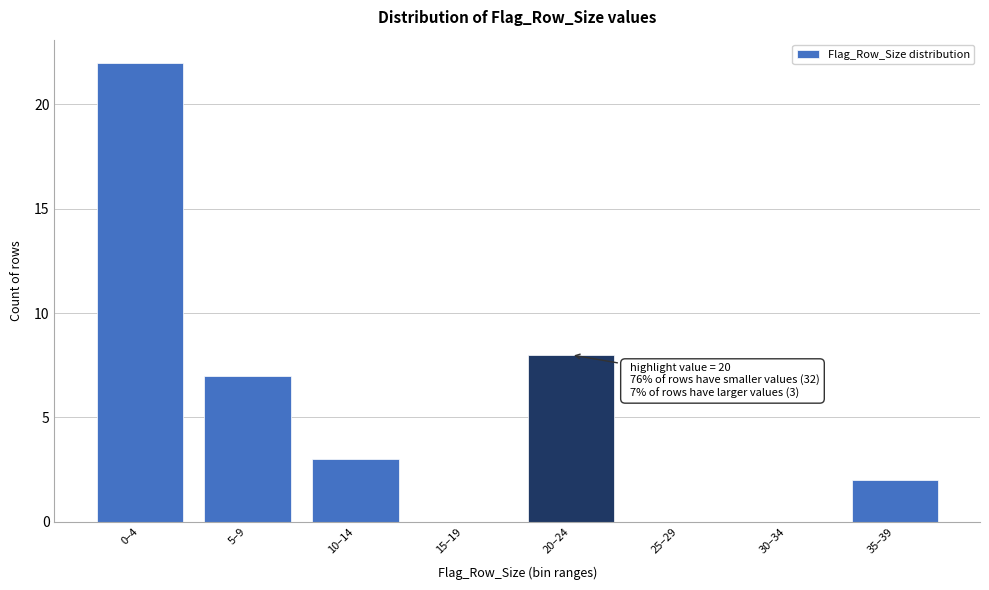

Reading right to left, transcribe all the data shown in this chart.

35–39=2	30–34=0	25–29=0	20–24=8	15–19=0	10–14=3	5–9=7	0–4=22